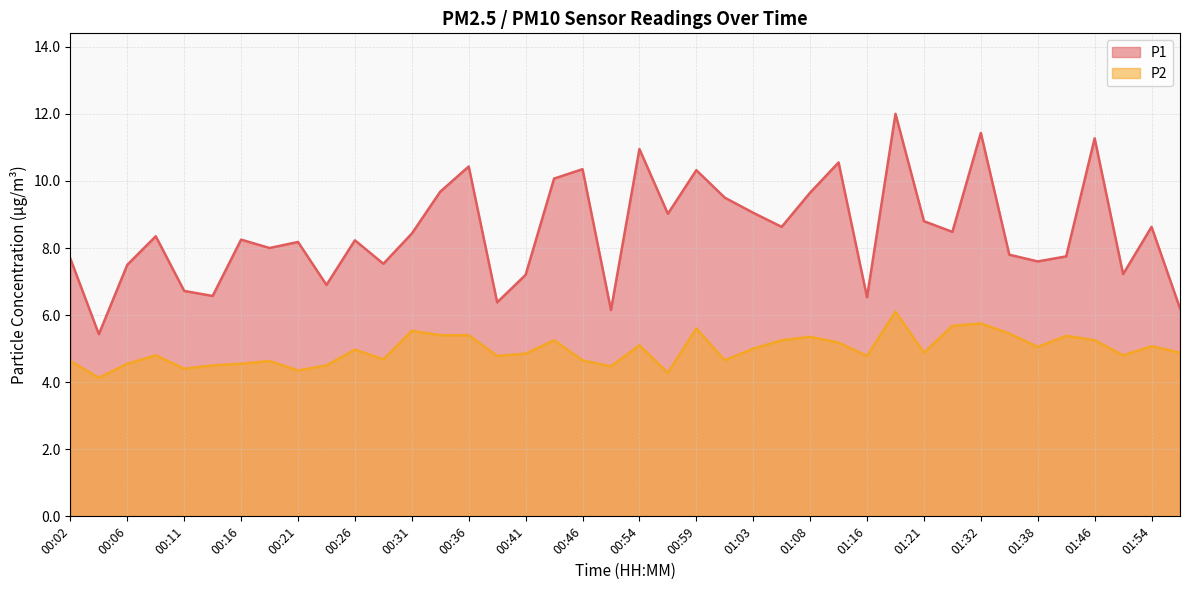

Rank the series by their average value, from lowest to highest.

P2, P1